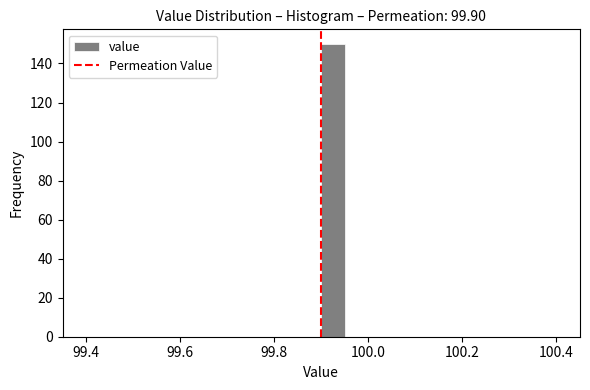

Around what value on the x-axis is the tallest bar? Give the approximate position of its centre, as read against the axis.

99.92